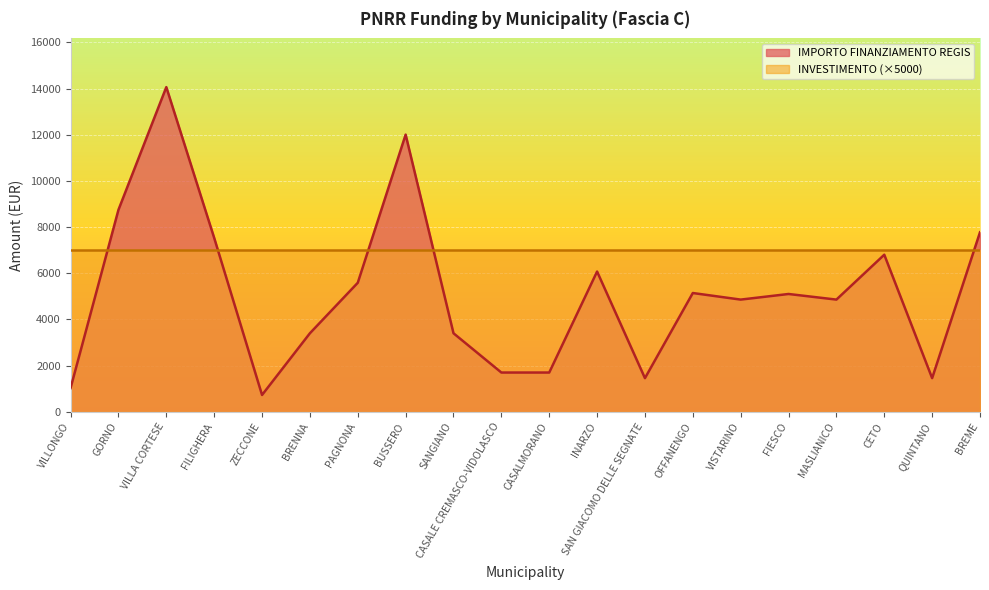

How many categories are shown in the chart?

20